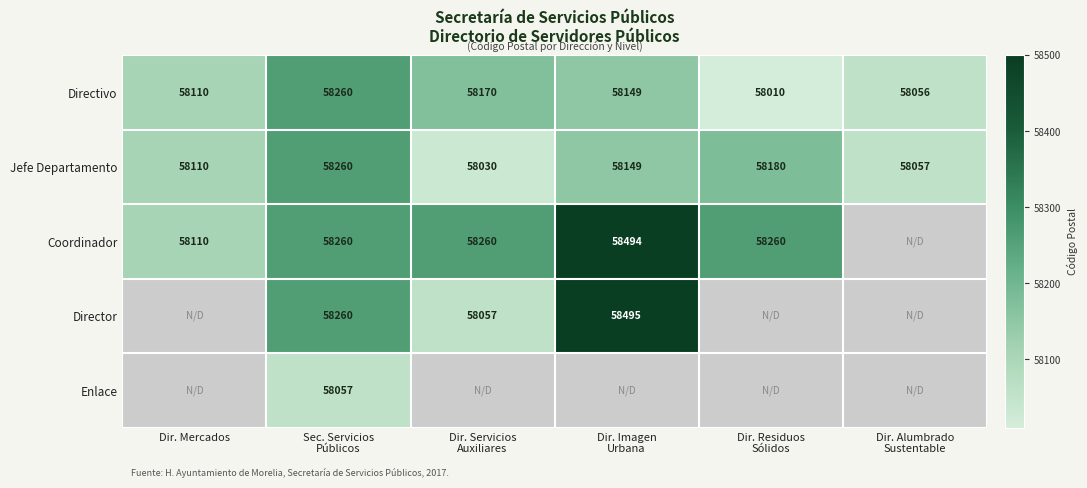

What is the spread (max minus min) of values at Dir. Alumbrado
Sustentable?

1.0